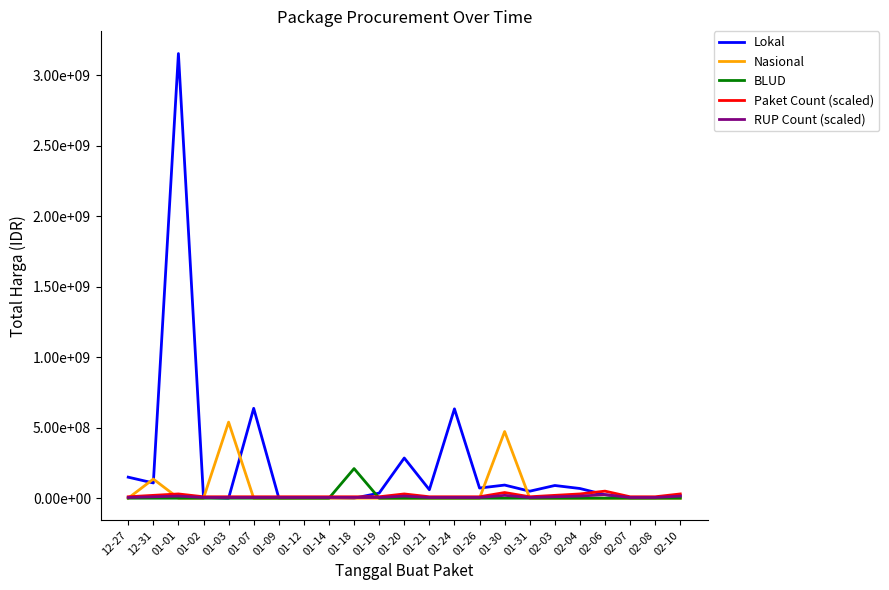

Which series has the largest total across all categories?

Lokal